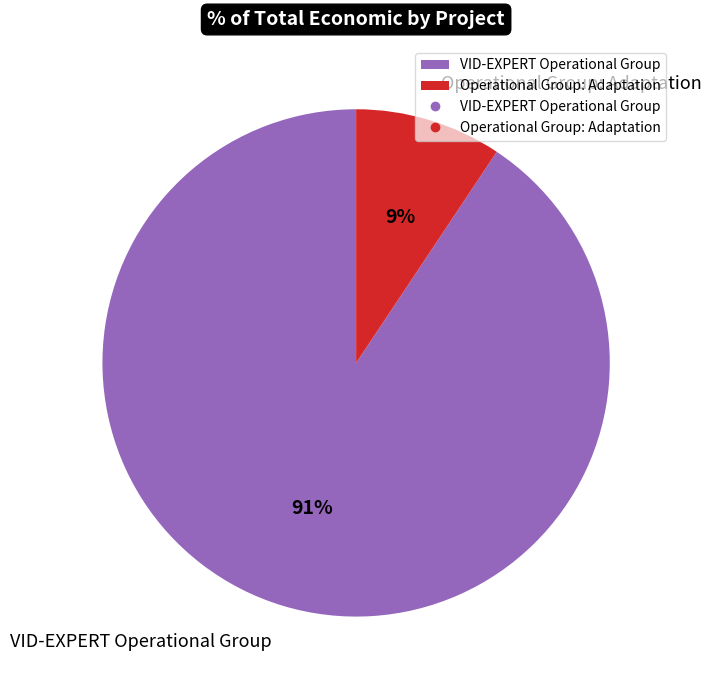

Which has a higher value, VID-EXPERT Operational Group or Operational Group: Adaptation?

VID-EXPERT Operational Group